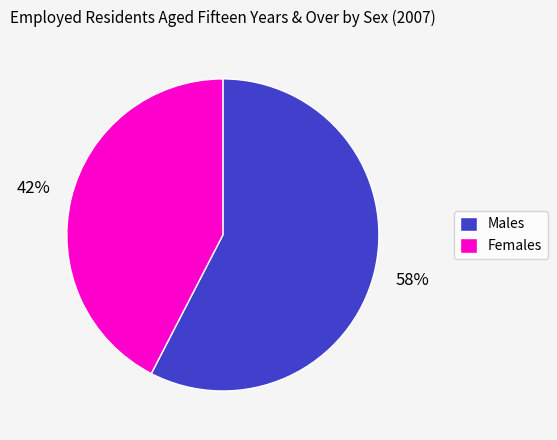

Which has a higher value, Females or Males?

Males